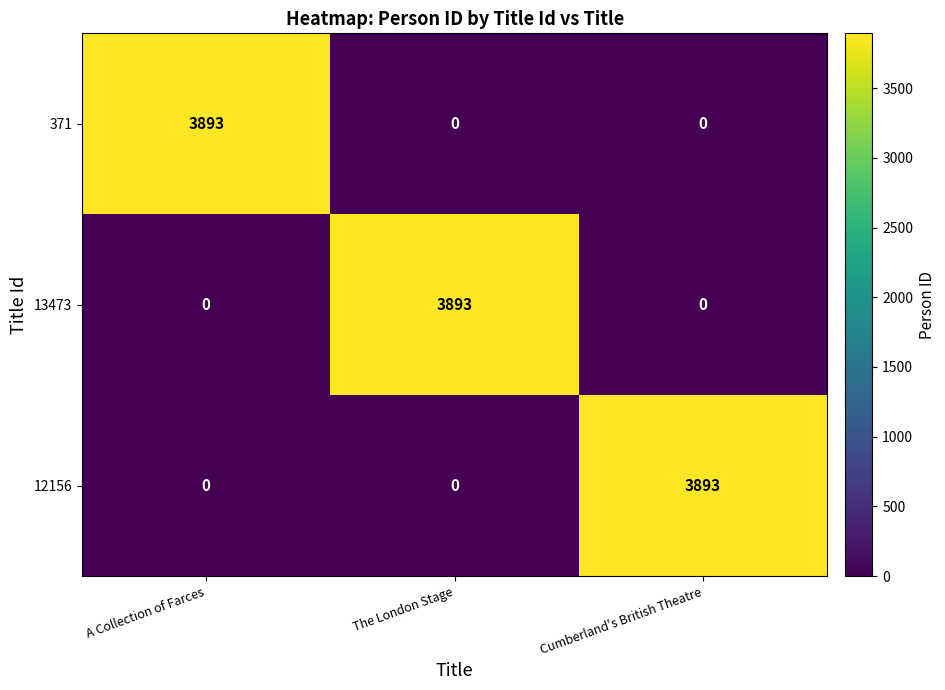

True or false: 12156 has a value of 2018 at The London Stage.

False